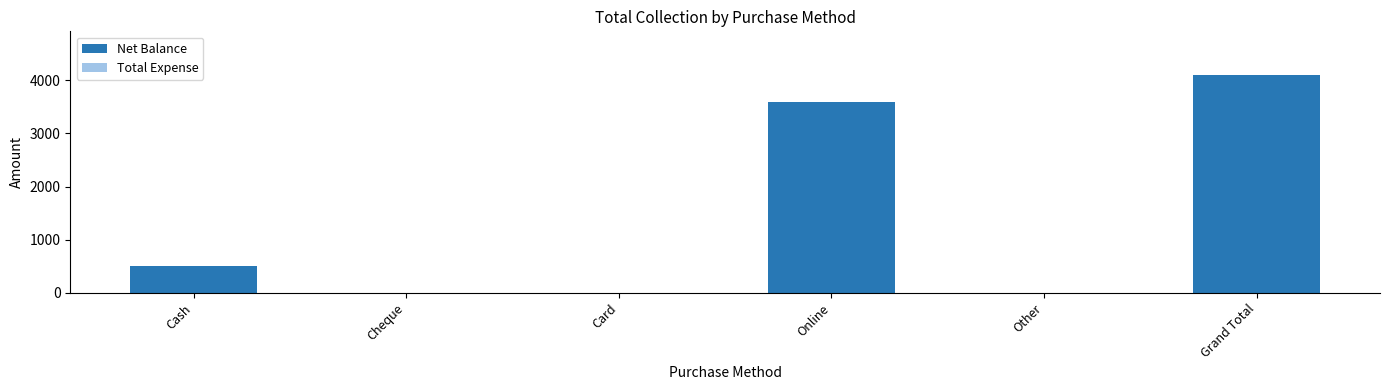

Which category has the highest value across all series?

Grand Total